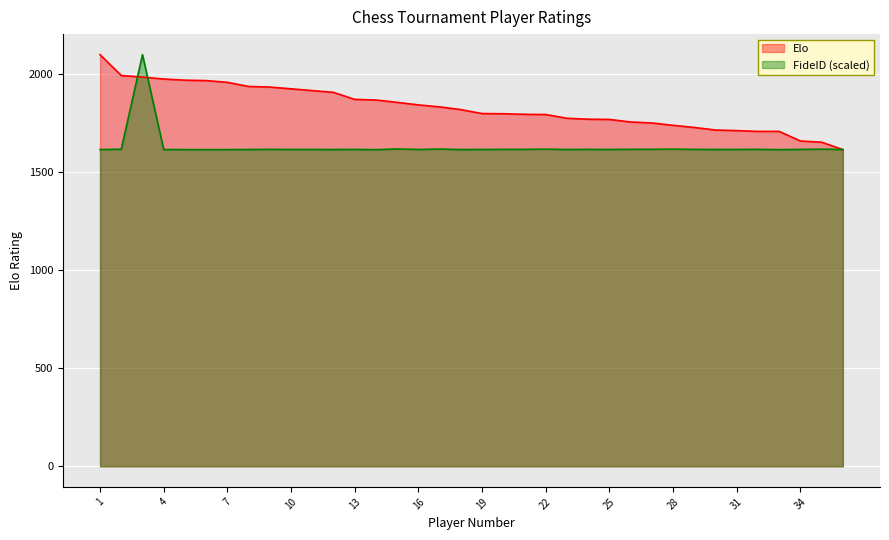

Rank the series by their average value, from lowest to highest.

FideID (scaled), Elo